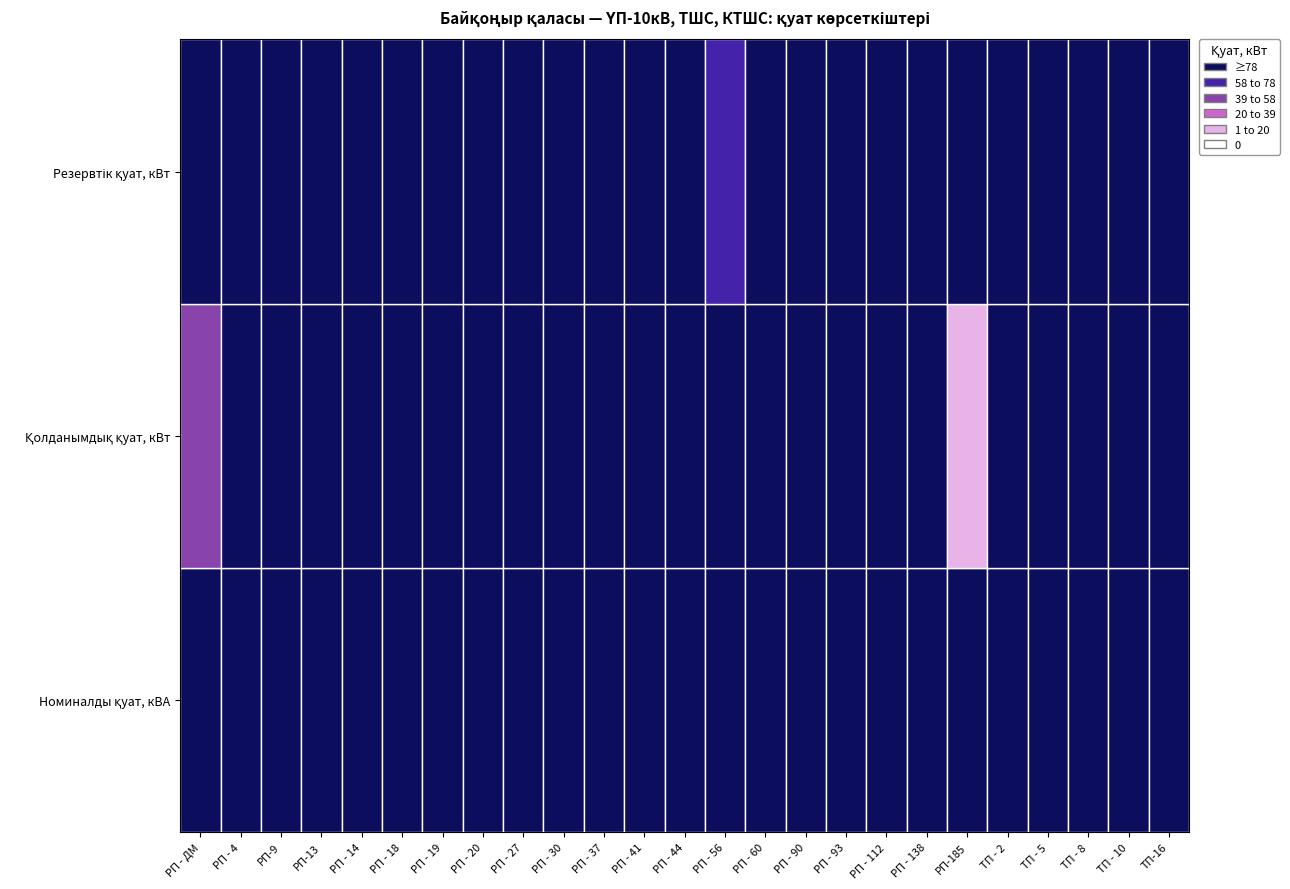

At РП-185, list the series in order from largest to smallest.

Номиналды қуат, кВА, Резервтік қуат, кВт, Қолданымдық қуат, кВт